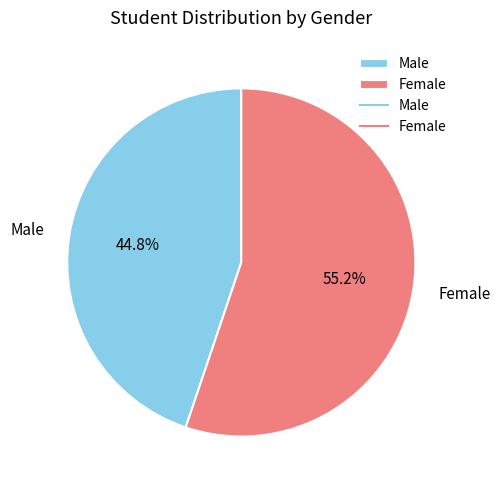

Rank the categories by value from lowest to highest.

Male, Female